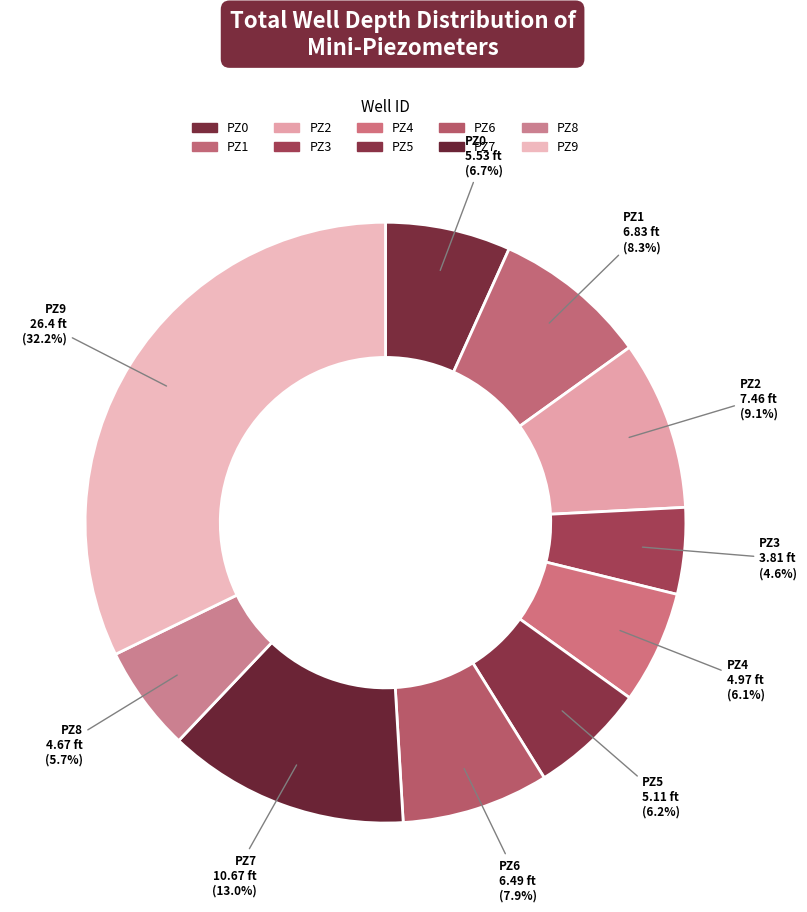

To the nearest percent, what is the difference between the largest and smallest slice percentages?

28%